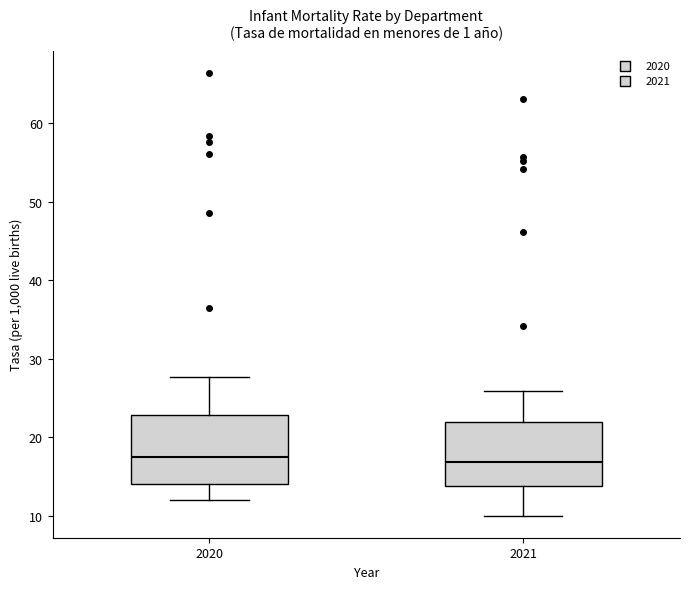

Reading left to right, transcribe this box plot: for each box, give where its median line is, the range the box spans, and where its two whiskers end, as read against the y-axis. The values are not printed on the chart, so give them approximately, as read against the axis.

2020: median 17, box 14 to 23, whiskers 12 to 28
2021: median 17, box 14 to 22, whiskers 10 to 26